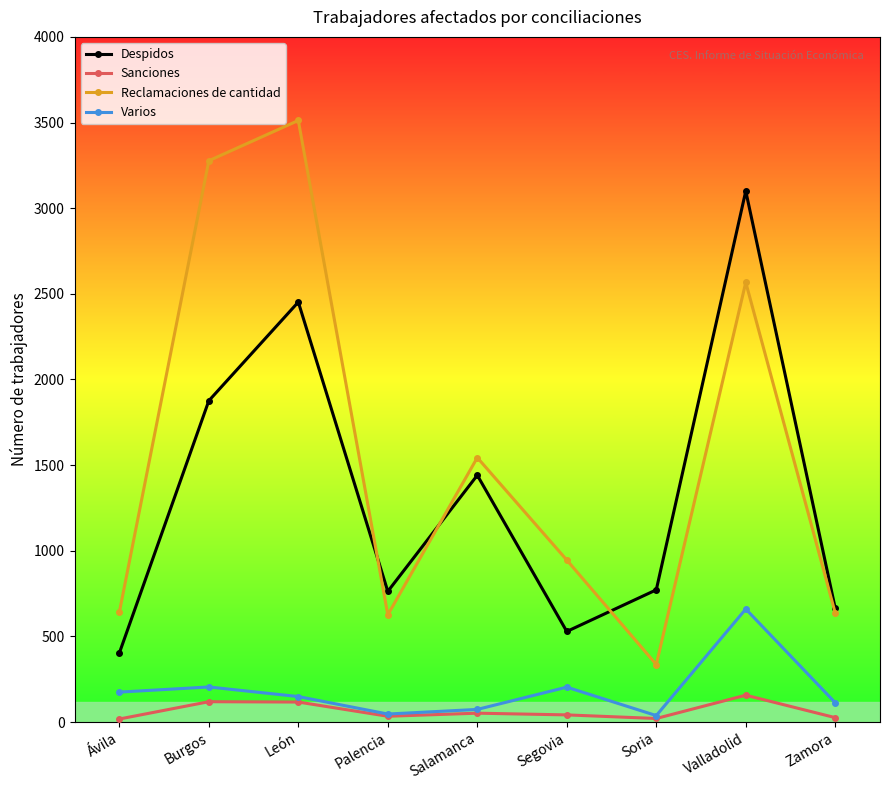

True or false: Varios and Despidos cross at least once.

False